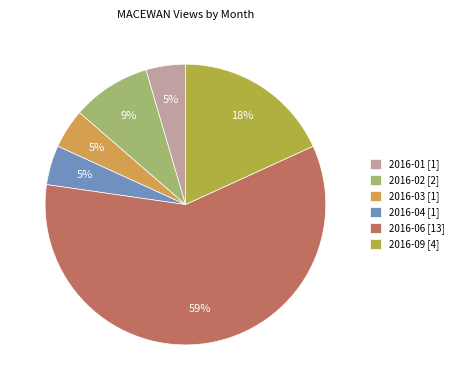

Is the sum of 2016-01 [1] and 2016-02 [2] greater than half?

No